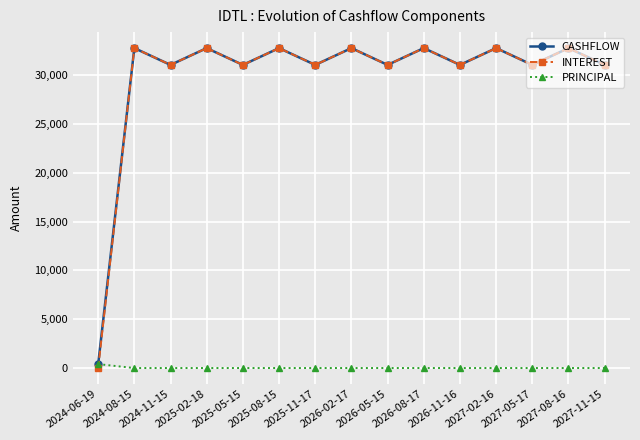

What is the greatest value displayed?

32770.1